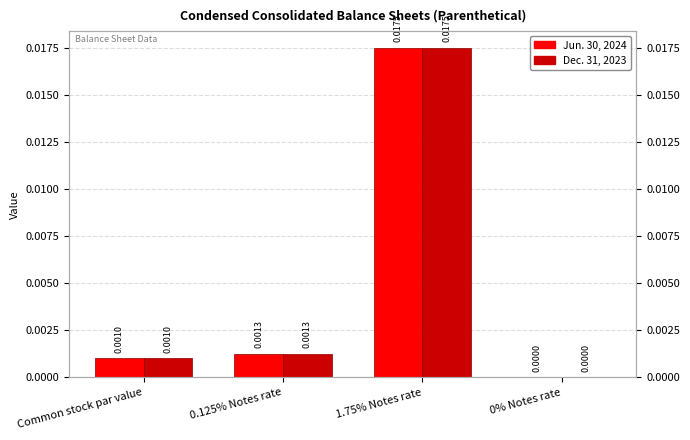

Reading left to right, list all the values displayed in this chart.

Jun. 30, 2024: Common stock par value=0.0	0.125% Notes rate=0.0	1.75% Notes rate=0.0	0% Notes rate=0.0
Dec. 31, 2023: Common stock par value=0.0	0.125% Notes rate=0.0	1.75% Notes rate=0.0	0% Notes rate=0.0